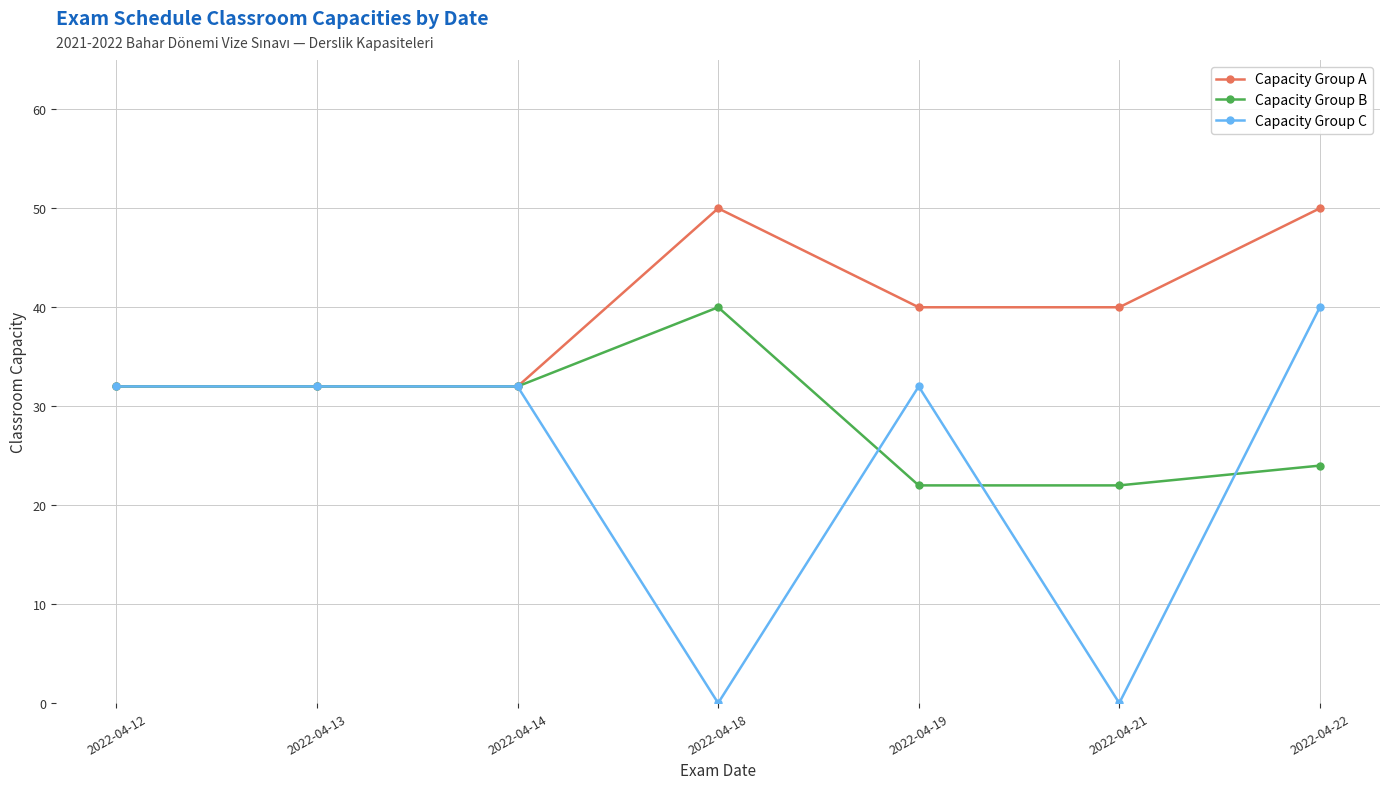

Which series has the largest total across all categories?

Capacity Group A